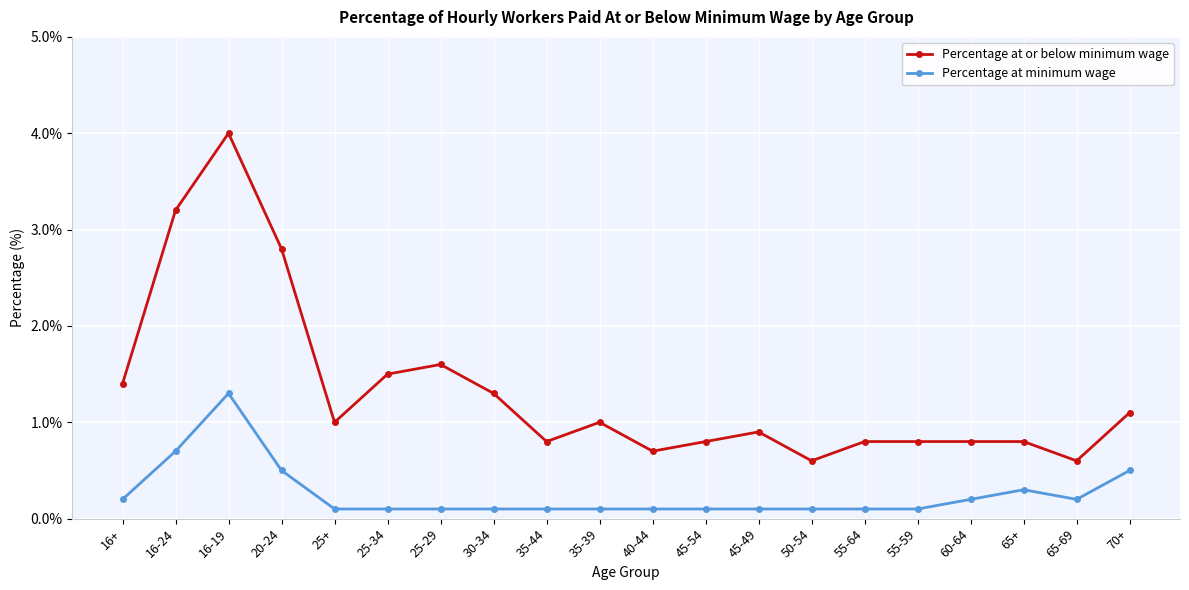

How many lines are shown in the chart?

2